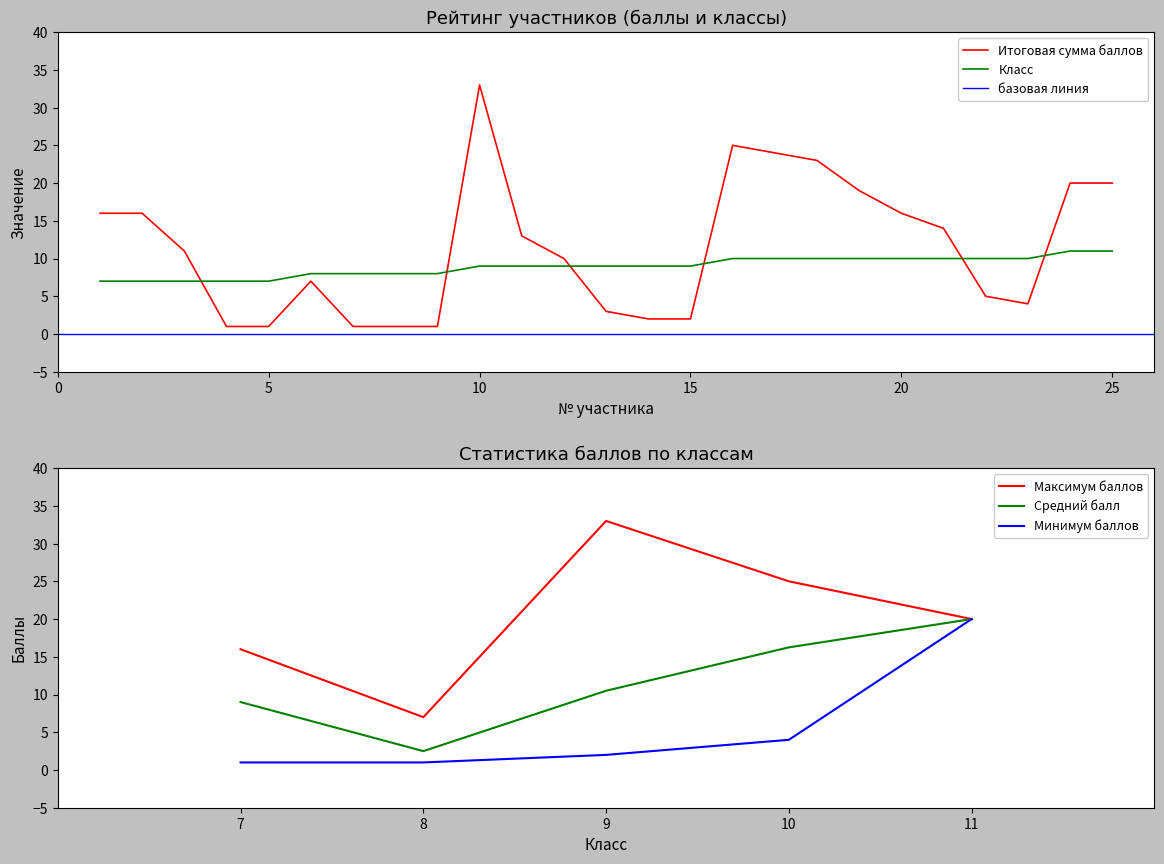

What is the difference between the maximum and second lowest values in the Итоговая сумма баллов series?

32